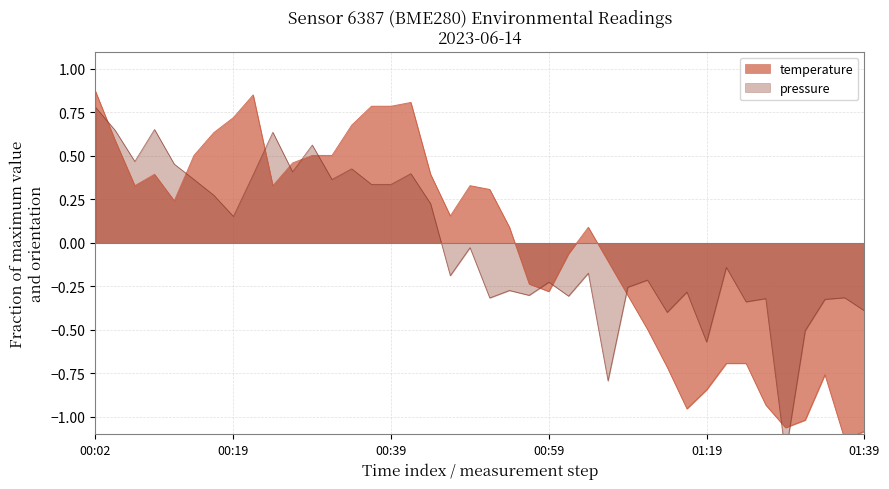

Between 36 and 00:02, which is larger?

00:02